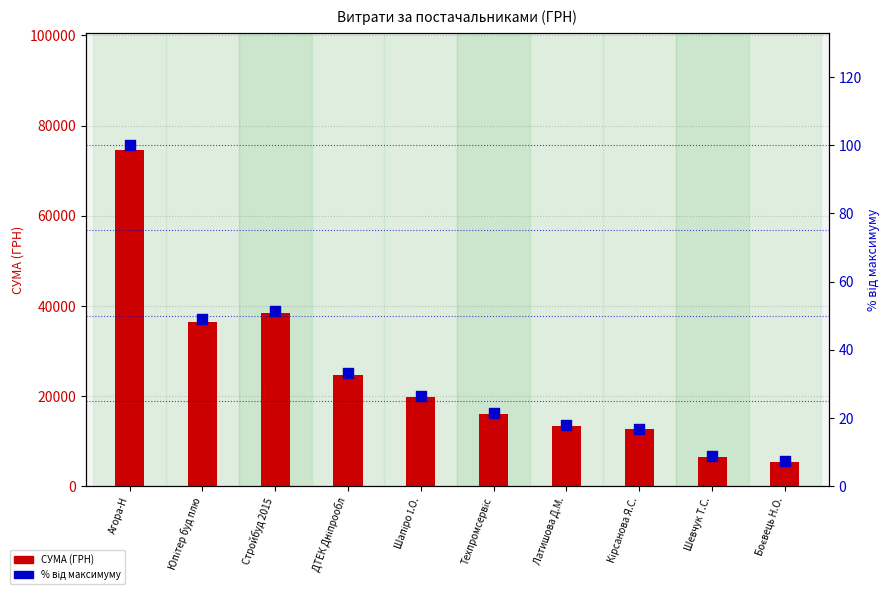

At how many categories does at least one series exceed 38883?

1